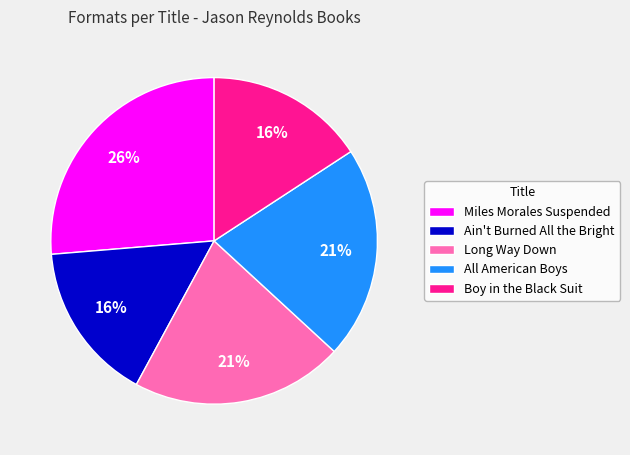

True or false: Boy in the Black Suit accounts for 16% of the total.

True